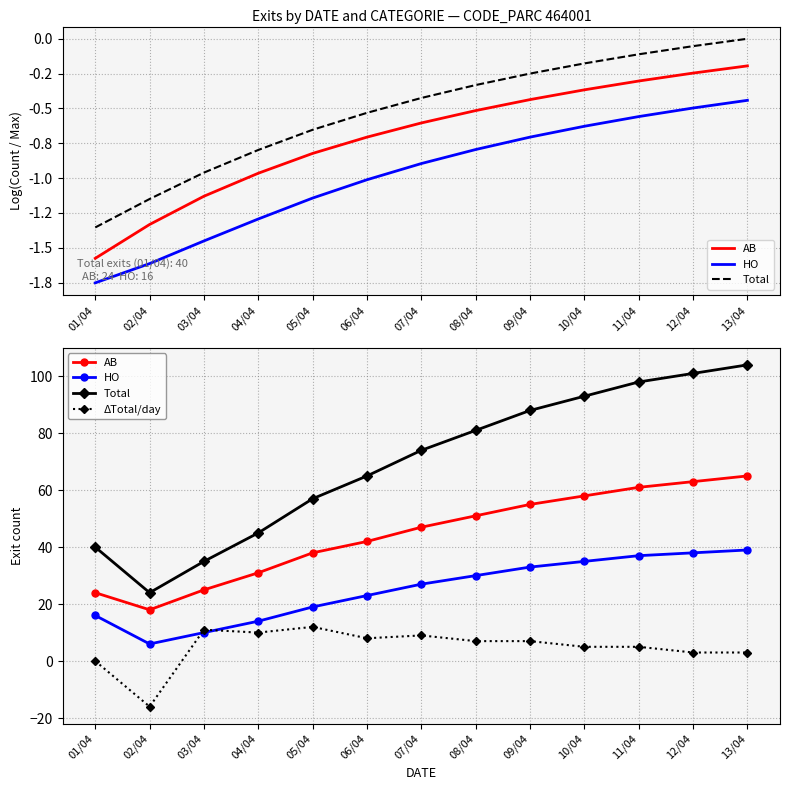

What is the difference between the maximum and minimum values in the AB series?

47